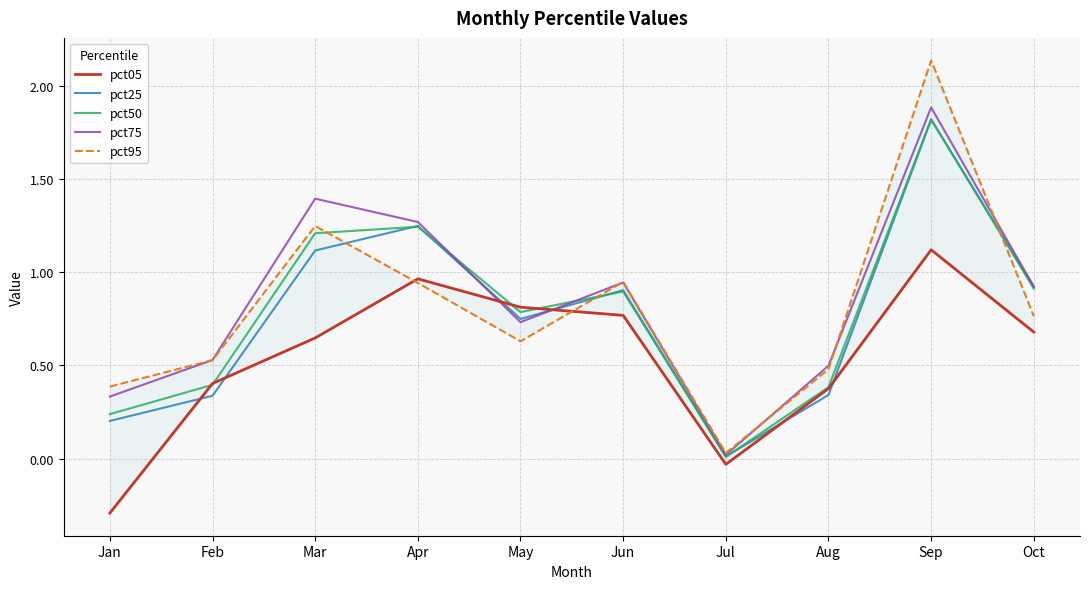

Which series has the largest total across all categories?

pct75